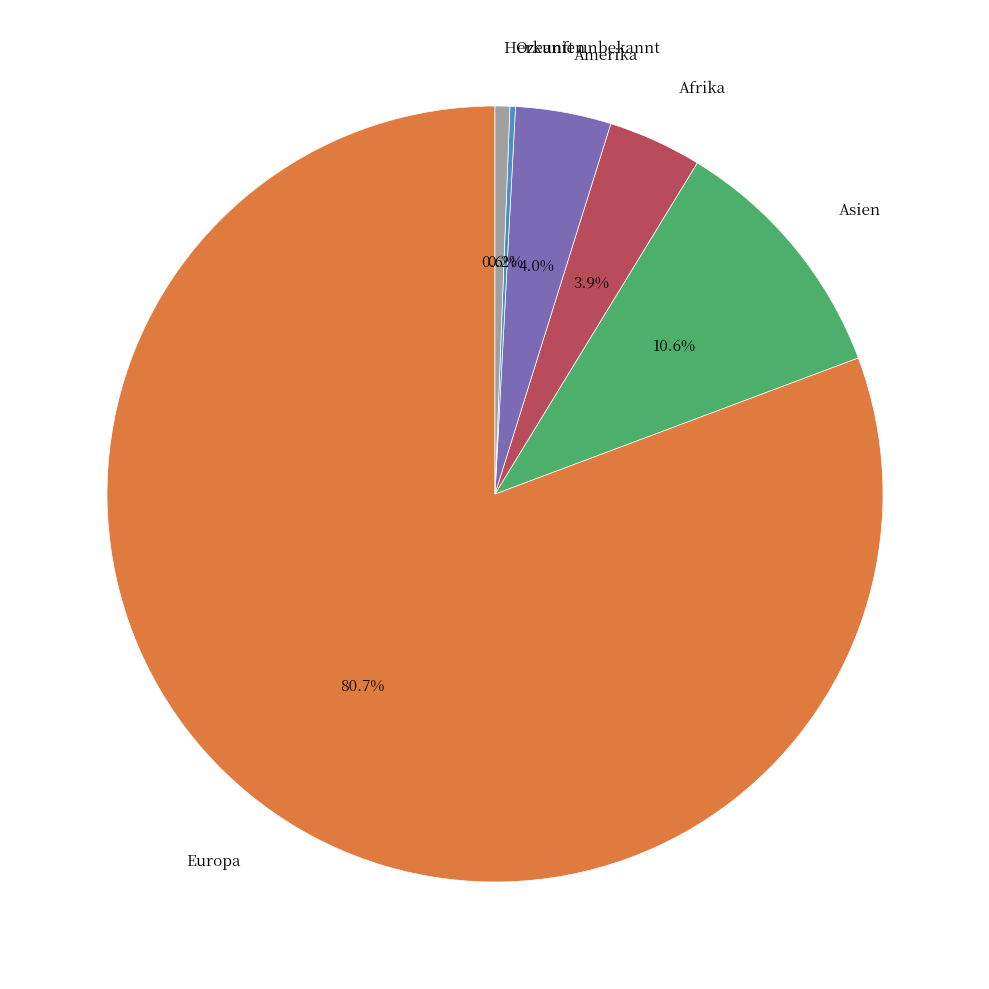

Is there a majority slice in this chart?

Yes